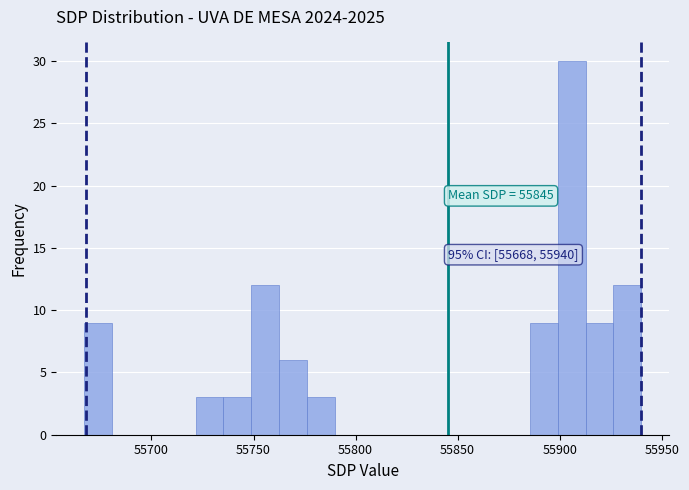

Read against the x-axis, roughly where is the centre of the tallest bar?

55905